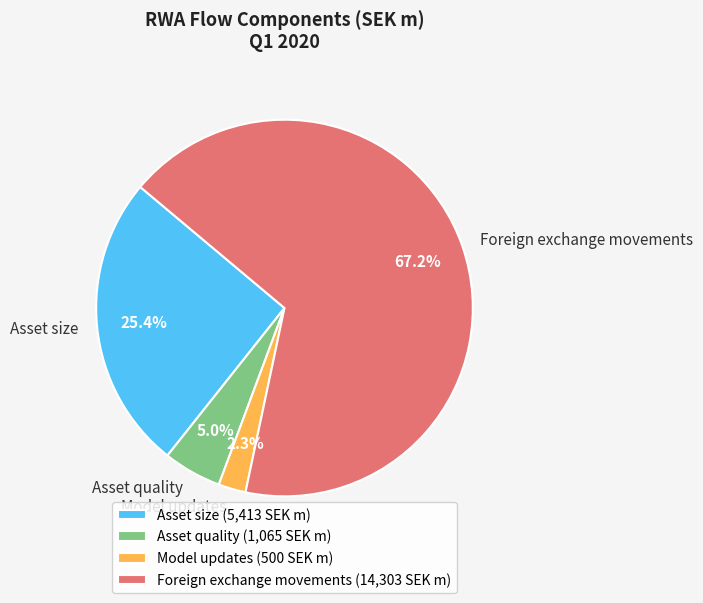

Rank the categories by value from highest to lowest.

Foreign exchange movements, Asset size, Asset quality, Model updates